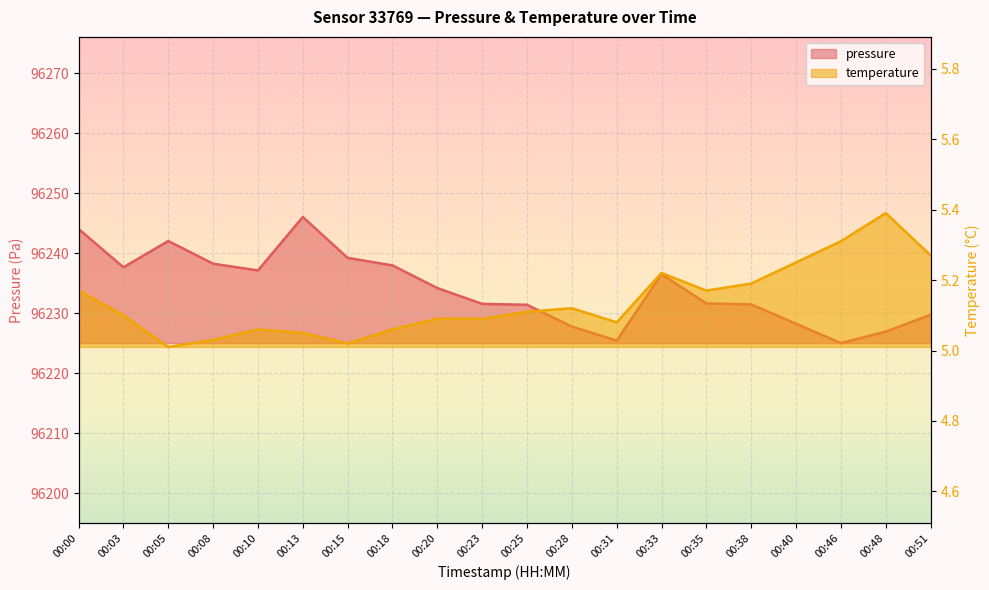

Where is pressure nearest to the value 96235?

00:20